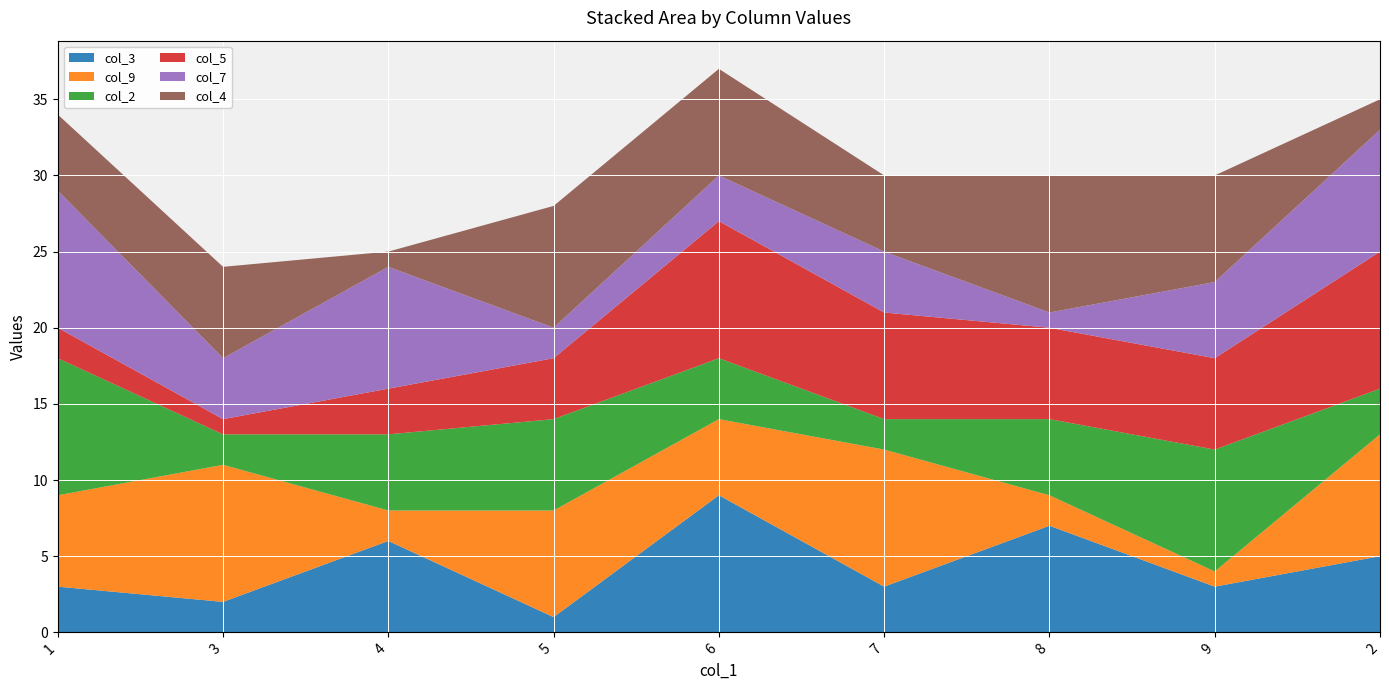

Reading left to right, list all the values displayed in this chart.

col_3: 3	2	6	1	9	3	7	3	5
col_9: 6	9	2	7	5	9	2	1	8
col_2: 9	2	5	6	4	2	5	8	3
col_5: 2	1	3	4	9	7	6	6	9
col_7: 9	4	8	2	3	4	1	5	8
col_4: 5	6	1	8	7	5	9	7	2